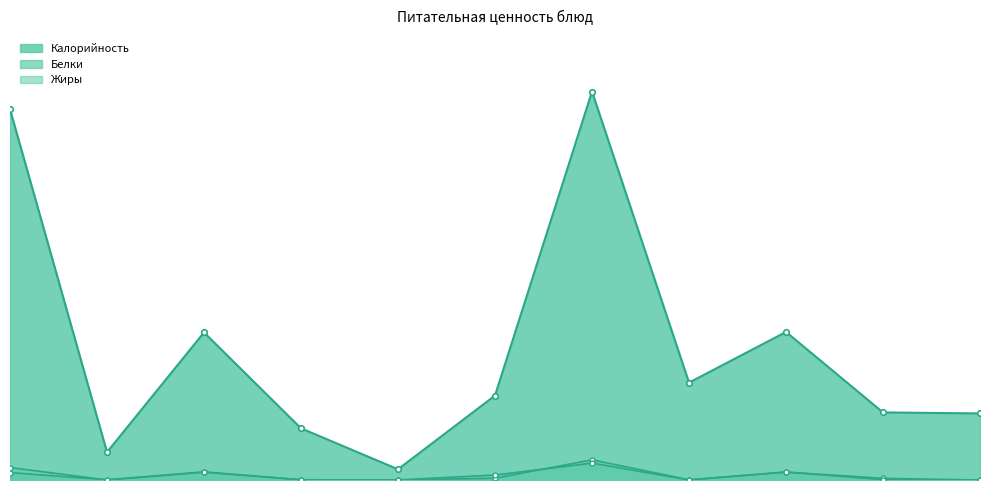

How many values in the Калорийность series are below 85?

5